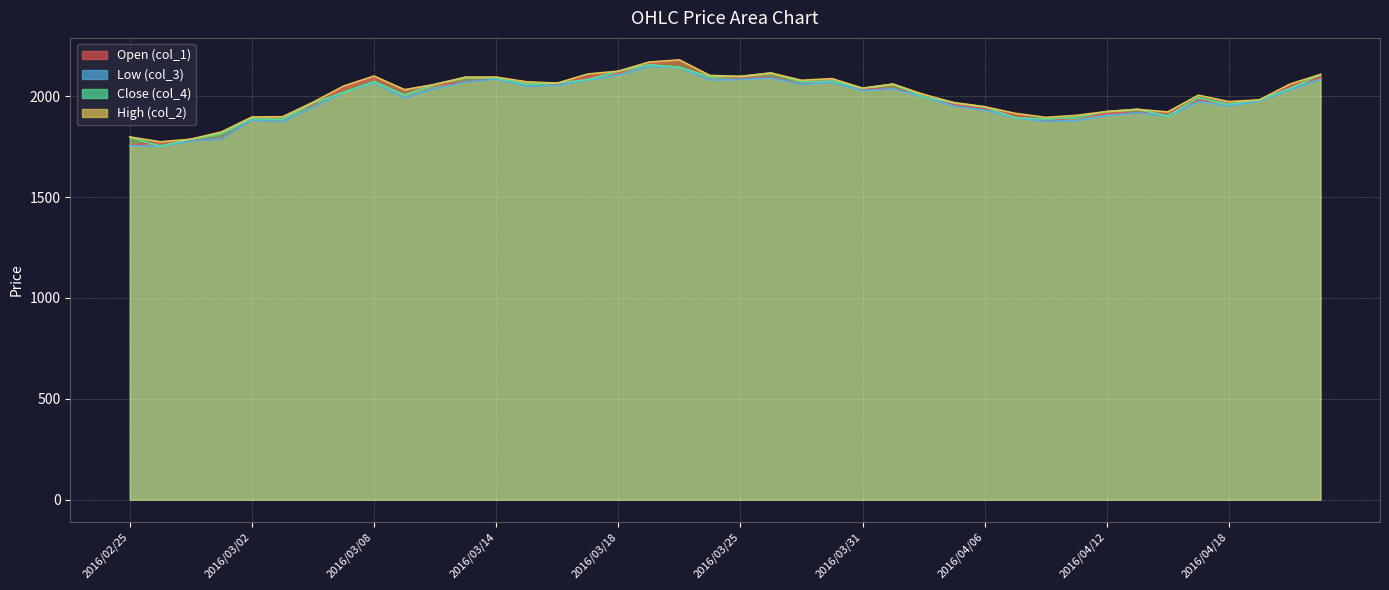

What is the value of the col_1 point at the 32nd from the left?

1896